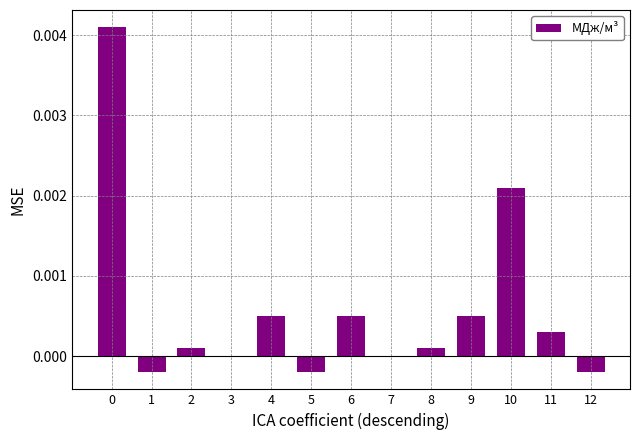

Which has a higher value, 3 or 11?

11